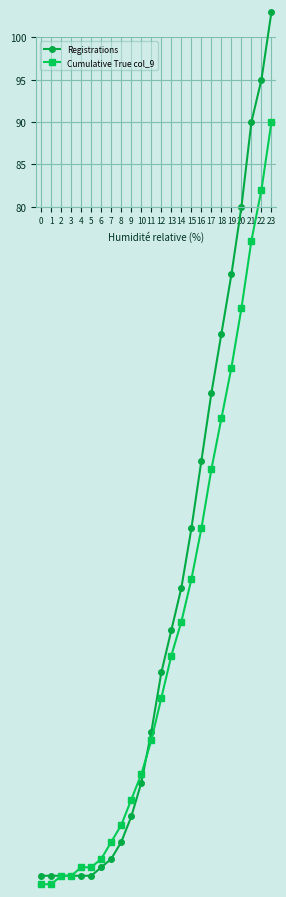

How many values in the Registrations series exceed 25?

11